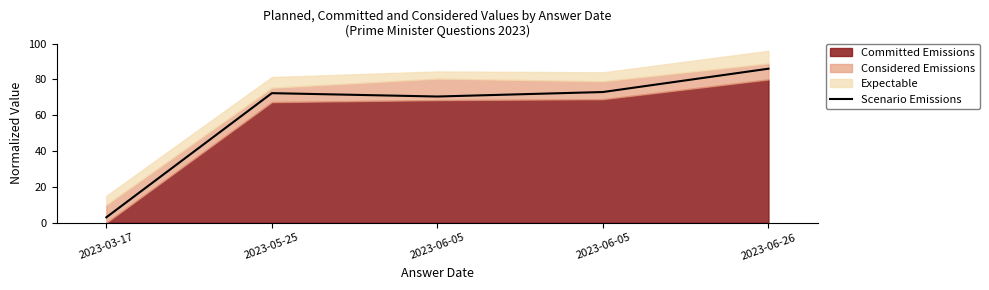

What is the label of the 3rd point from the left?

2023-06-05